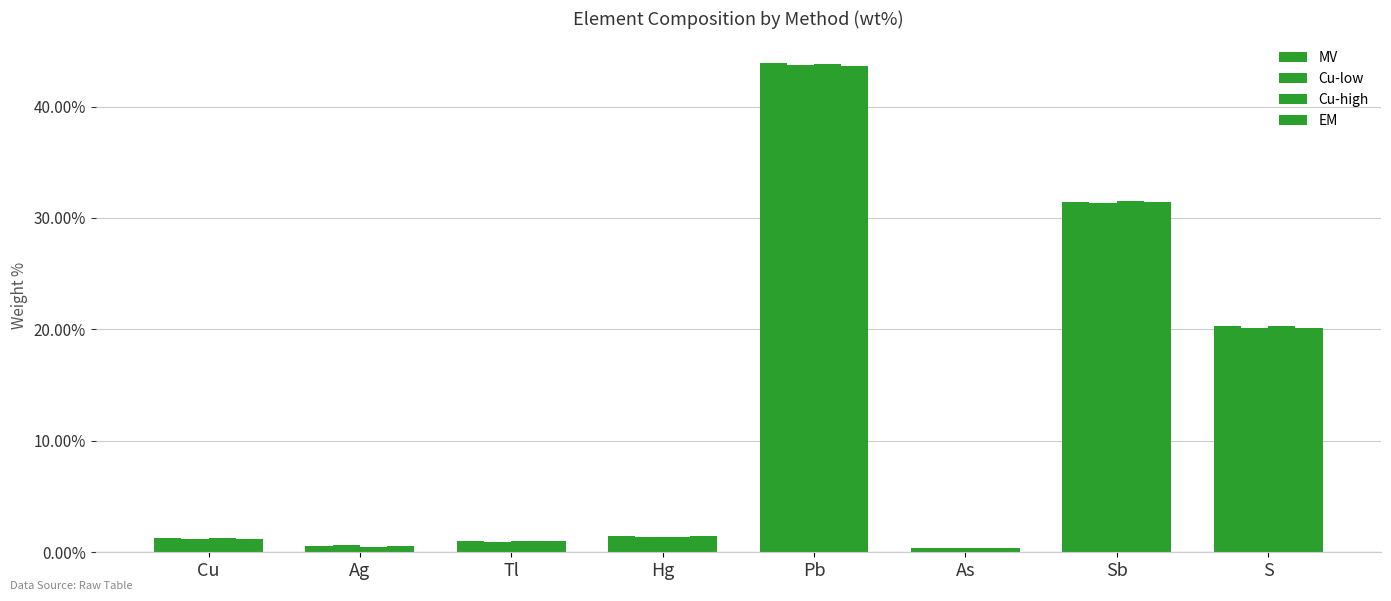

Which series changed the most between As and S?

Cu-high